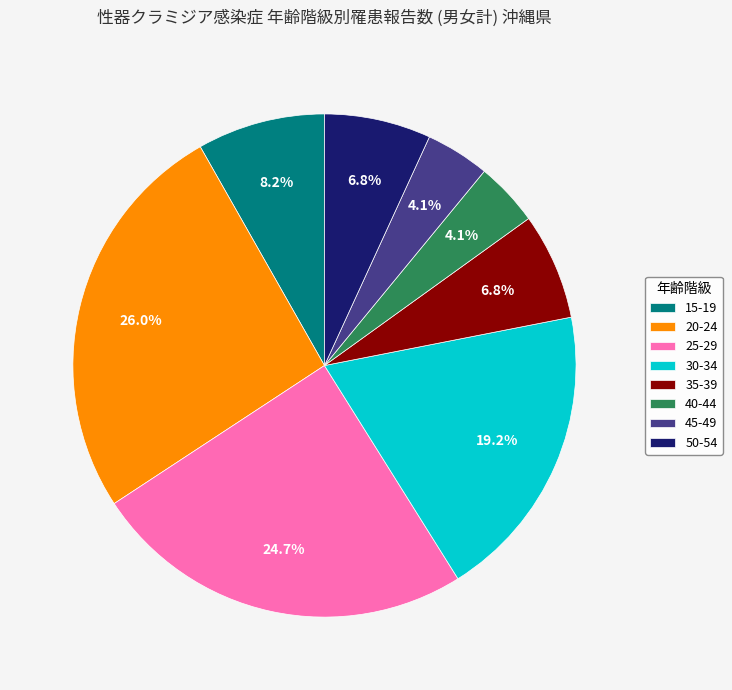

To the nearest percent, what portion does 45-49 represent?

4%